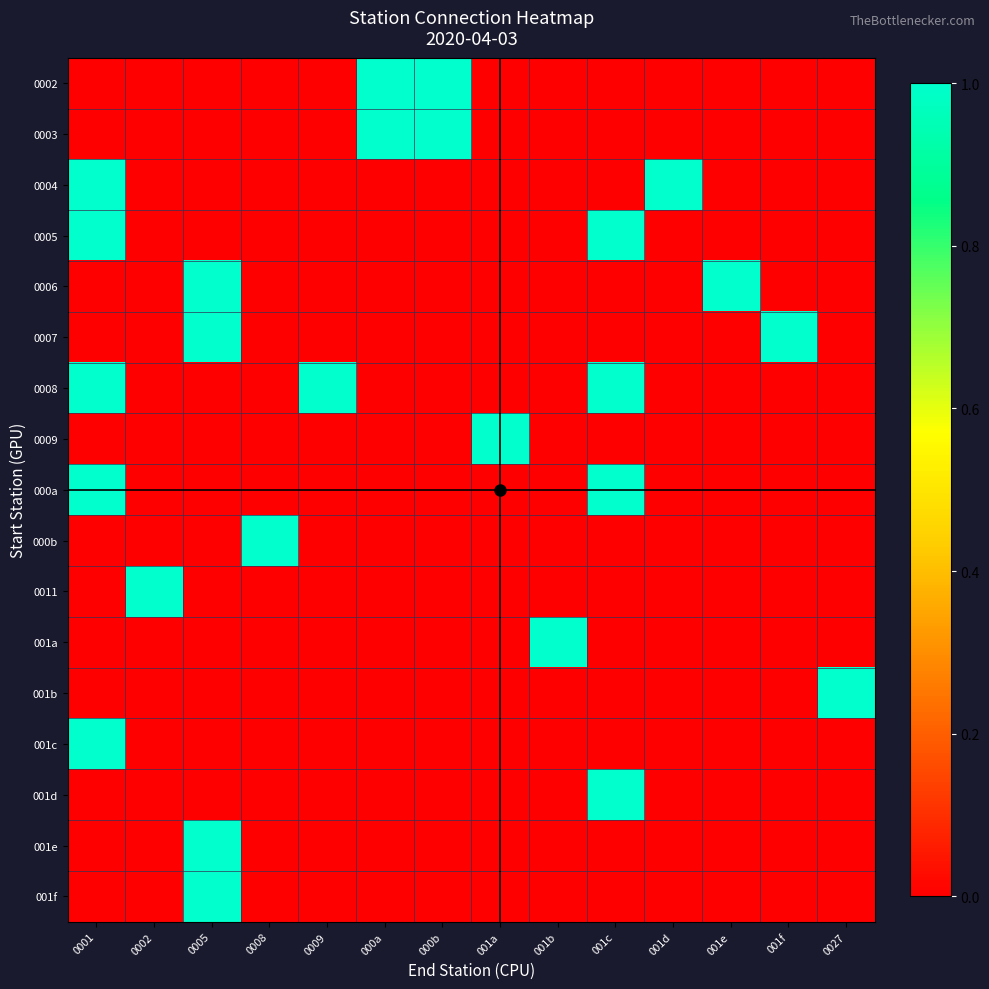

List the series in order of their peak value, lowest first.

0002, 0003, 0004, 0005, 0006, 0007, 0008, 0009, 000a, 000b, 0011, 001a, 001b, 001c, 001d, 001e, 001f